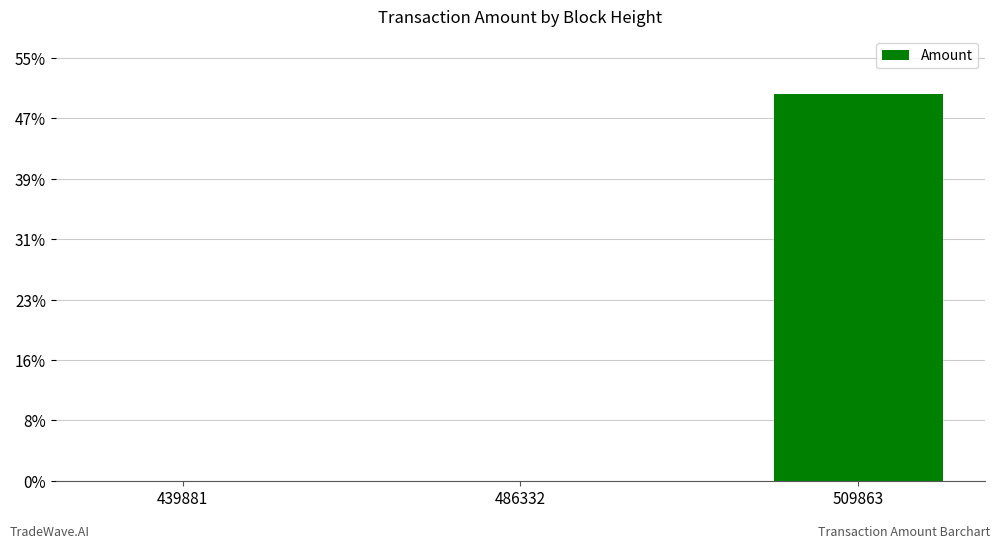

Reading left to right, transcribe all the data shown in this chart.

439881=0.0	486332=0.0	509863=15996.4